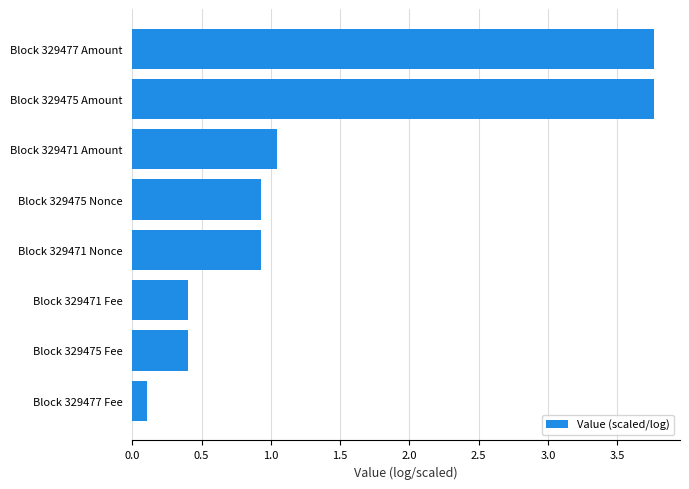

What is the change in value from Block 329477 Fee to Block 329475 Nonce?

+0.8